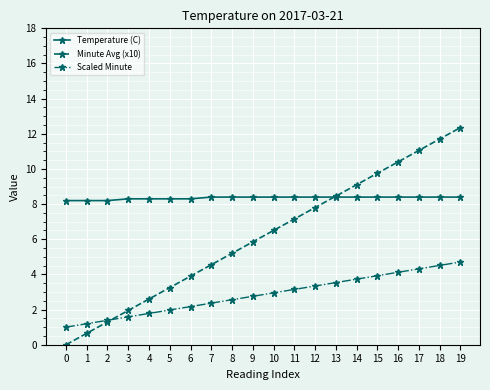

What is the highest value of the Temperature (C) series?

8.4